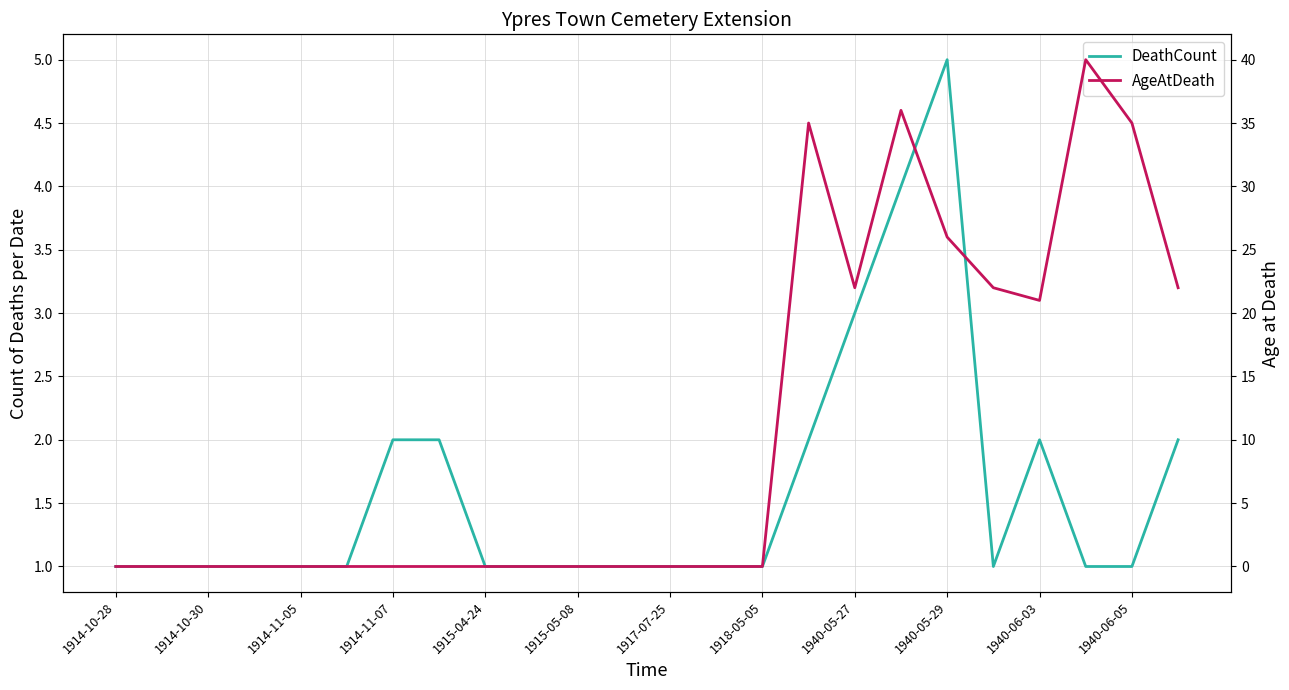

What is the difference between the highest and lowest values at 1914-10-30?

1